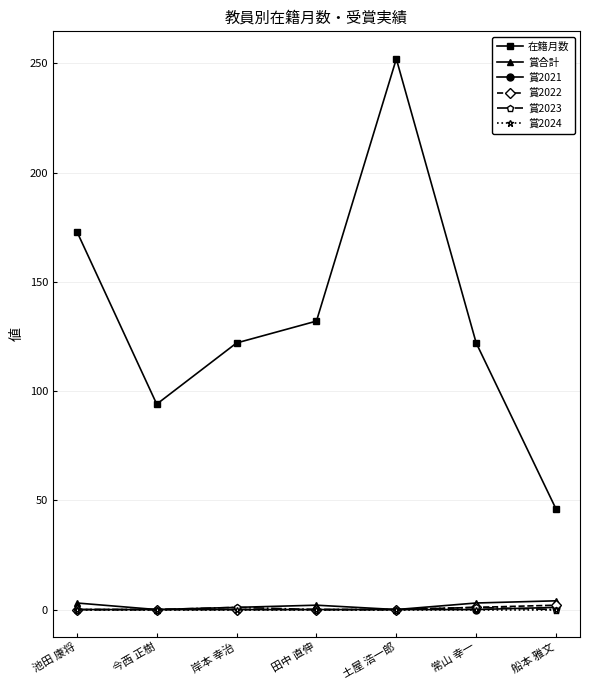

Where is 在籍月数 nearest to the value 149?

田中 直伸